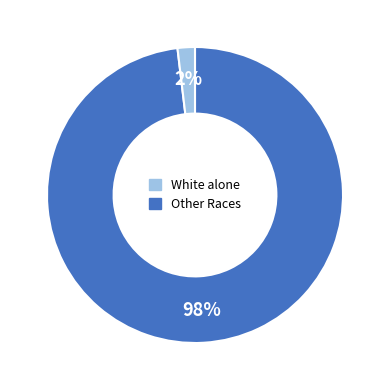

To the nearest percent, what is the combined percentage of Other Races and White alone?

100%